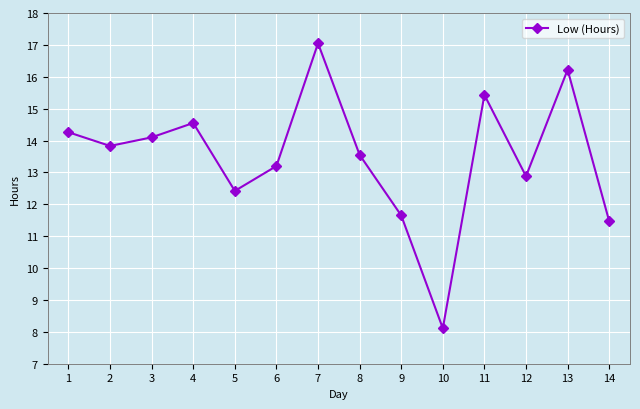

Rank the categories by value from highest to lowest.

7, 13, 11, 4, 1, 3, 2, 8, 6, 12, 5, 9, 14, 10